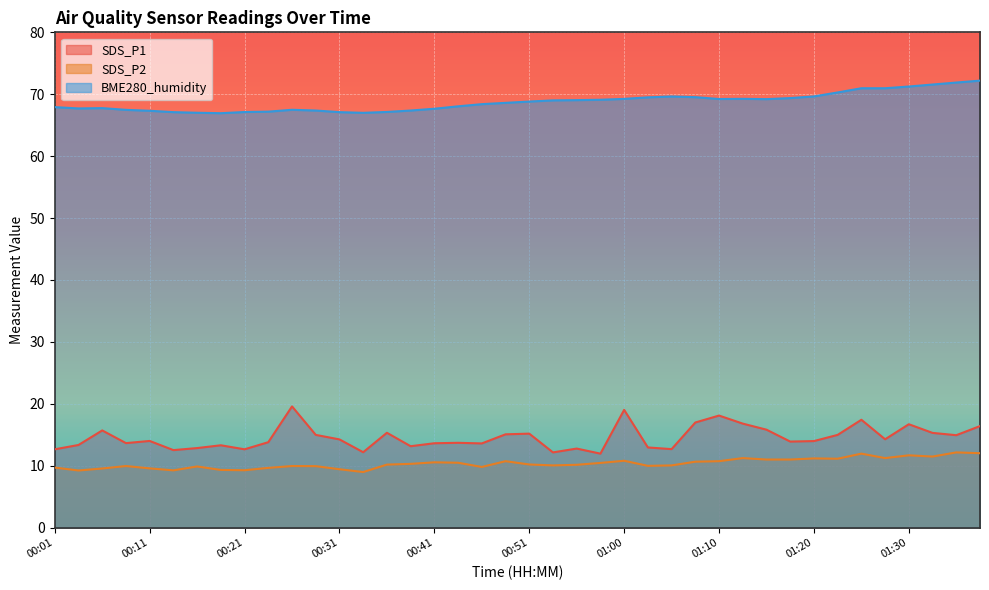

True or false: SDS_P2 and BME280_humidity cross at least once.

False